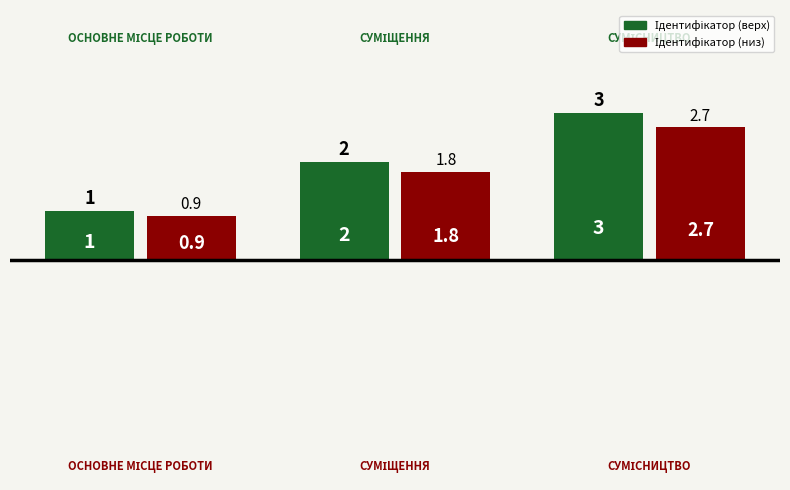

What is the minimum value shown in the chart?

0.9